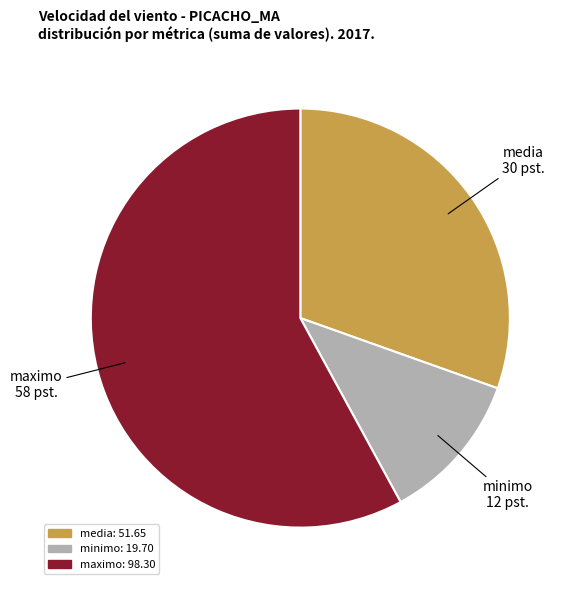

How many slices are in this pie chart?

3